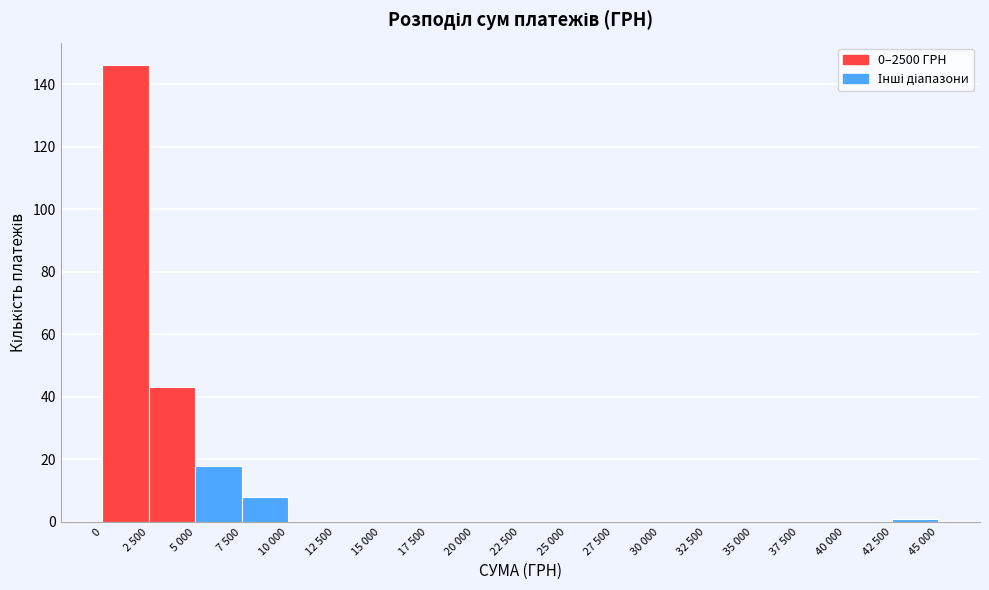

Reading left to right, transcribe all the data shown in this chart.

0=146	2 500=43	5 000=18	7 500=8	10 000=0	12 500=0	15 000=0	17 500=0	20 000=0	22 500=0	25 000=0	27 500=0	30 000=0	32 500=0	35 000=0	37 500=0	40 000=0	42 500=1